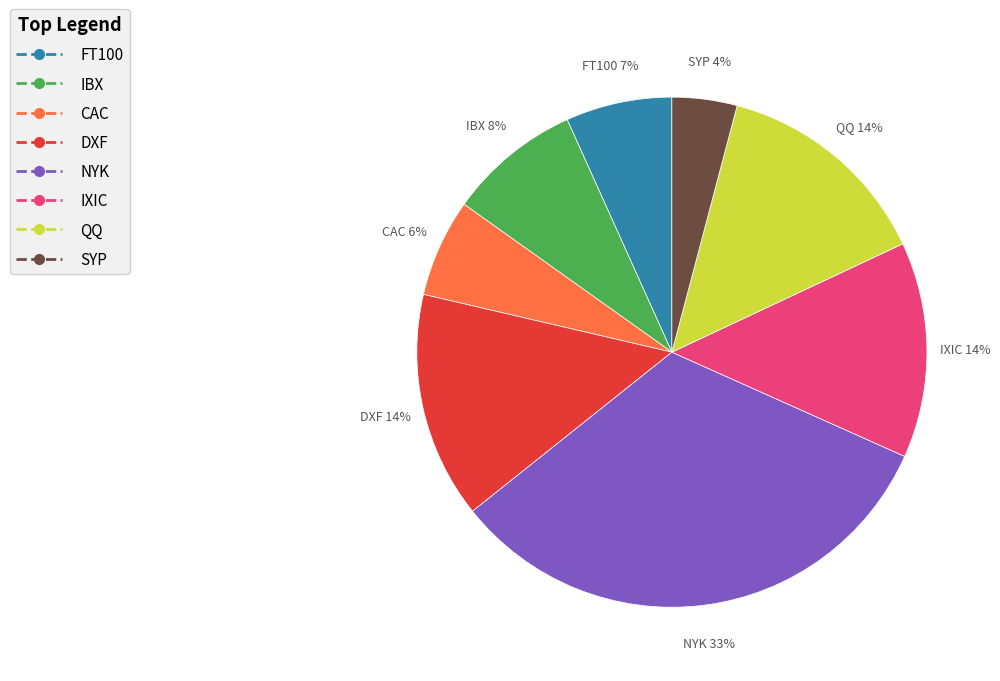

How many segments does this pie chart have?

8